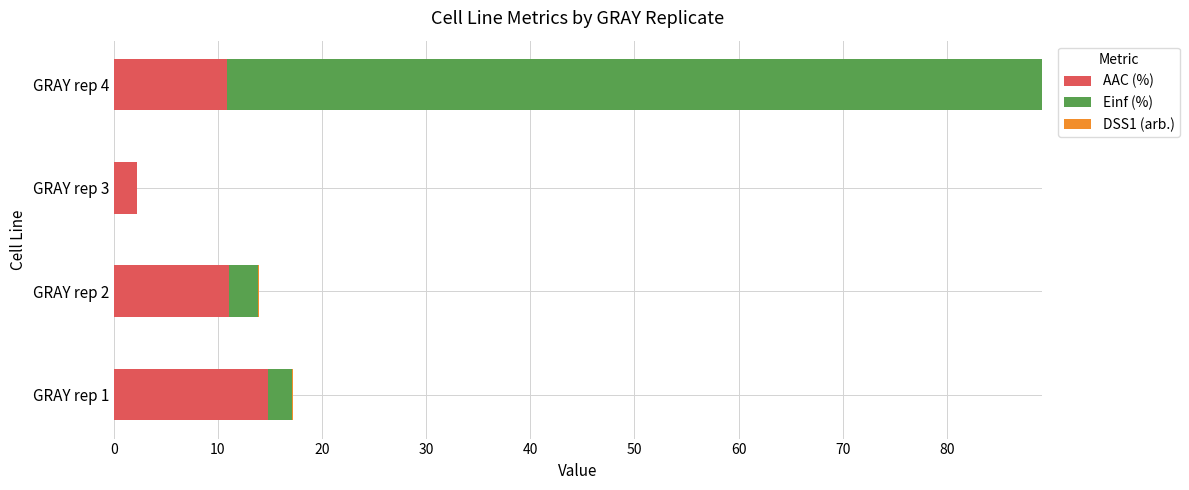

At which category is the sum across all series the highest?

GRAY rep 4